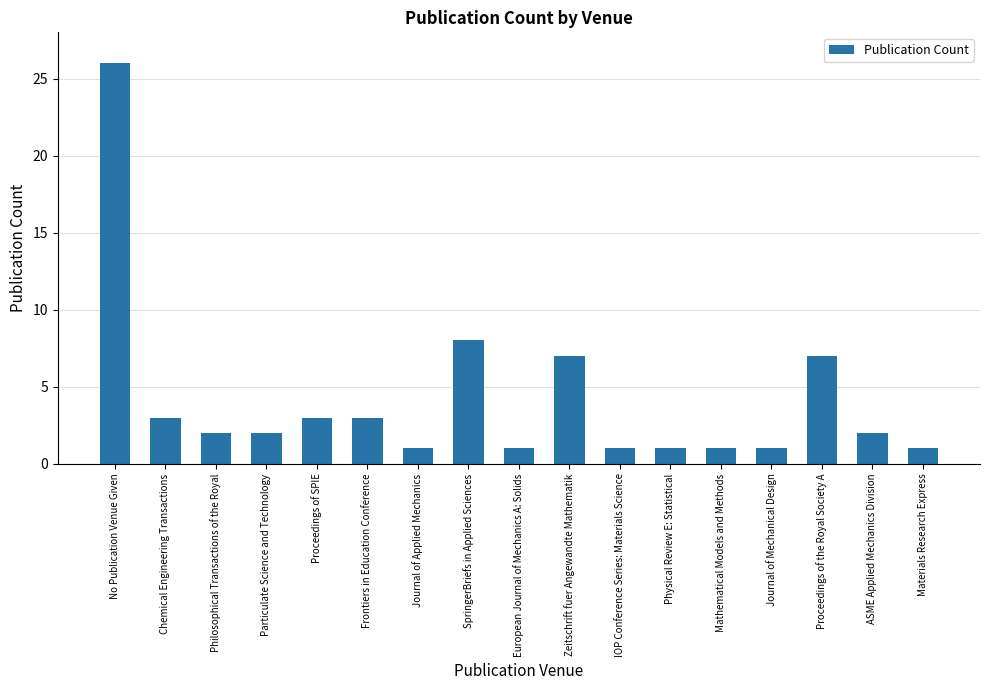

What is the maximum value shown in the chart?

26